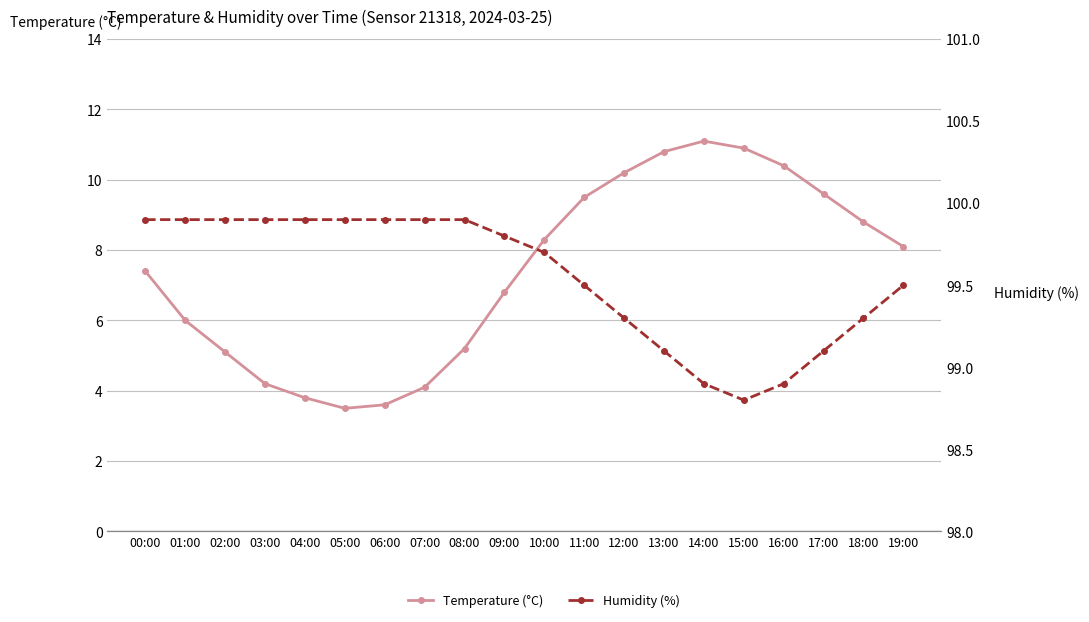

Count the number of data series in this chart.

2